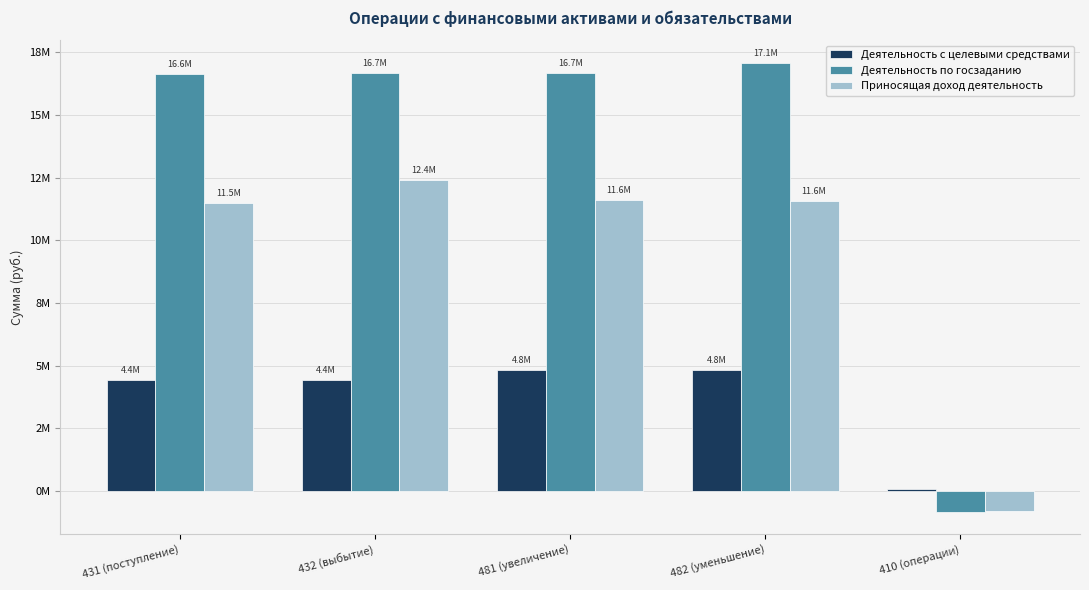

At how many categories does at least one series exceed 11185215?

4